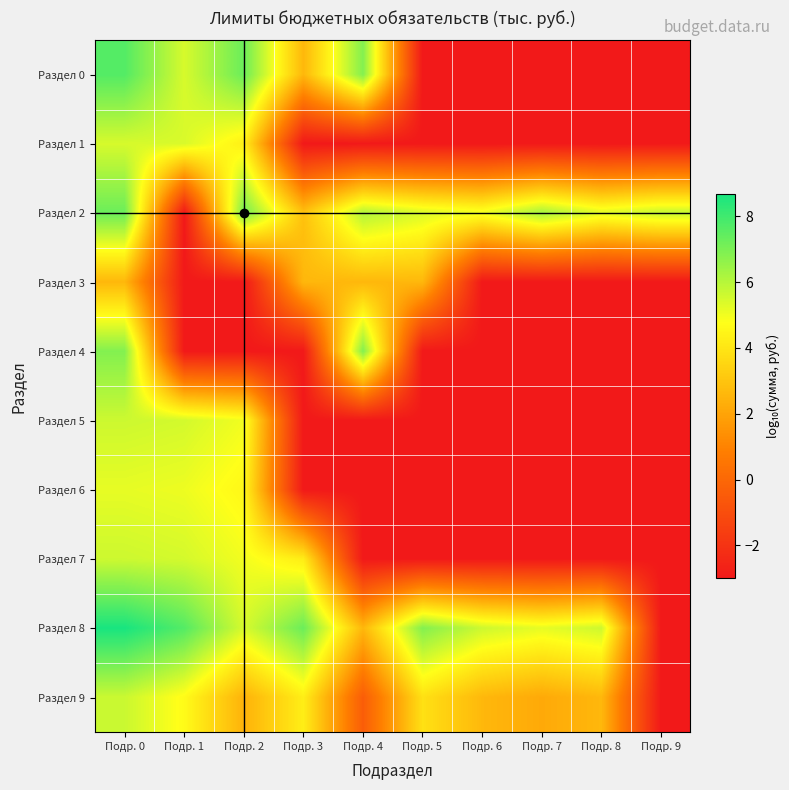

Which series has the widest spread of values?

Раздел 8